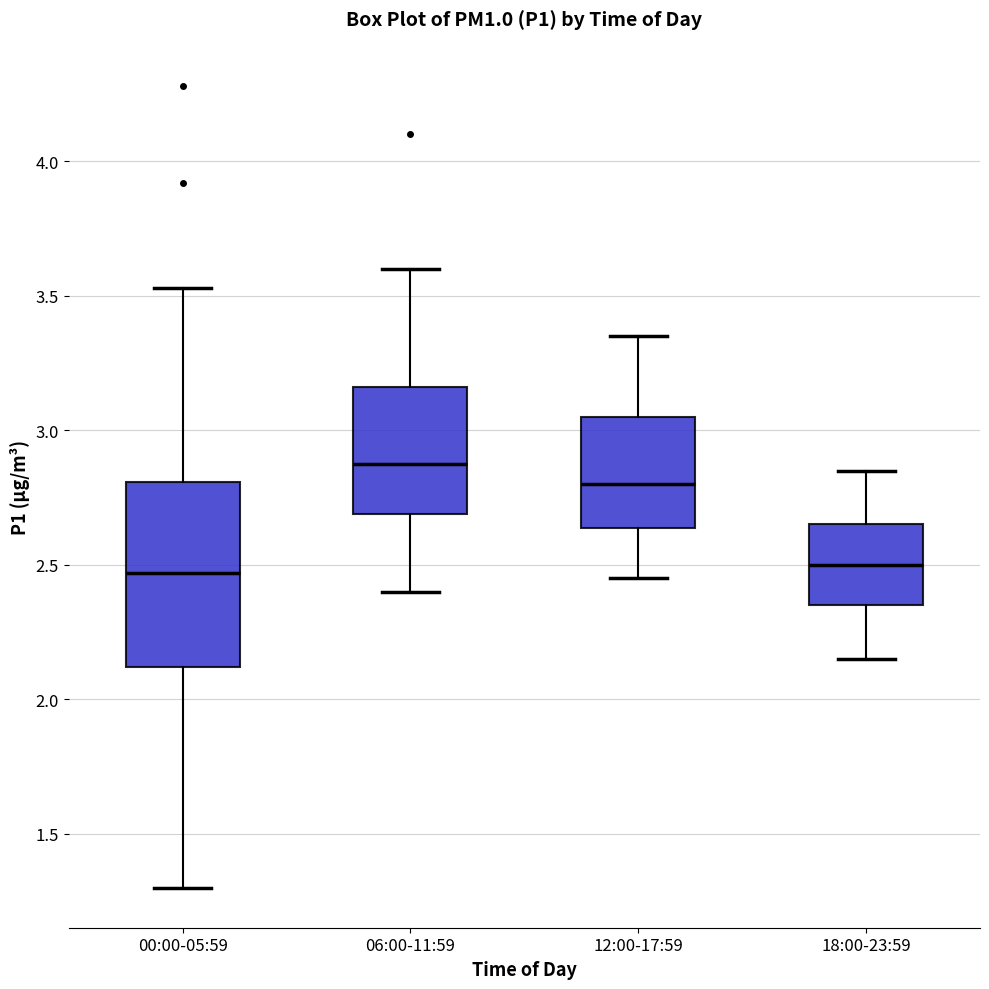

Comparing the boxes themselves (not the whiskers), which one is the tallest?

00:00-05:59